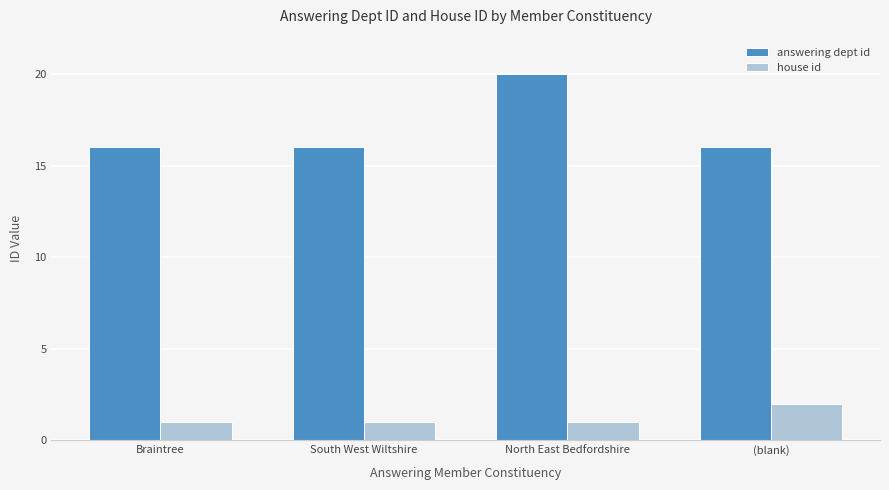

What is the approximate value of house id at Braintree?

1